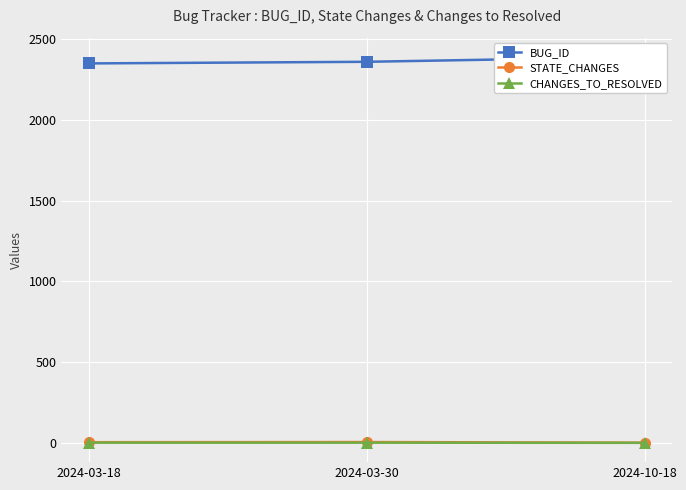

What is the maximum value for CHANGES_TO_RESOLVED?

1